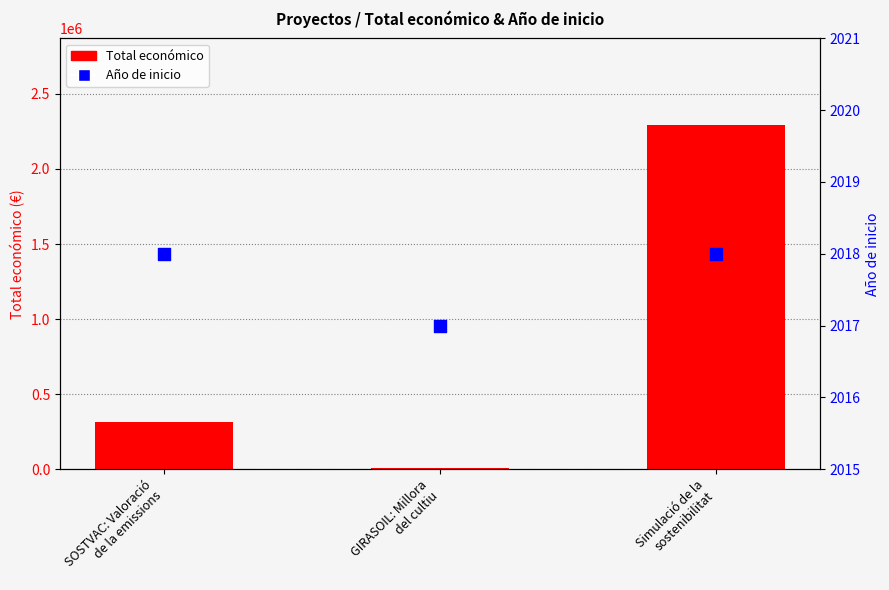

Which series has the largest total across all categories?

Total económico